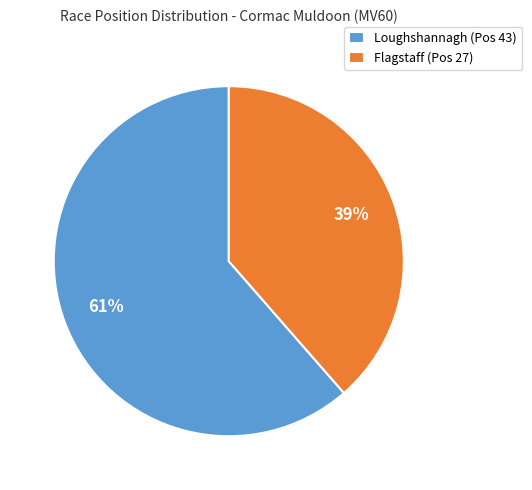

To the nearest percent, what is the combined percentage of Loughshannagh (Pos 43) and Flagstaff (Pos 27)?

100%